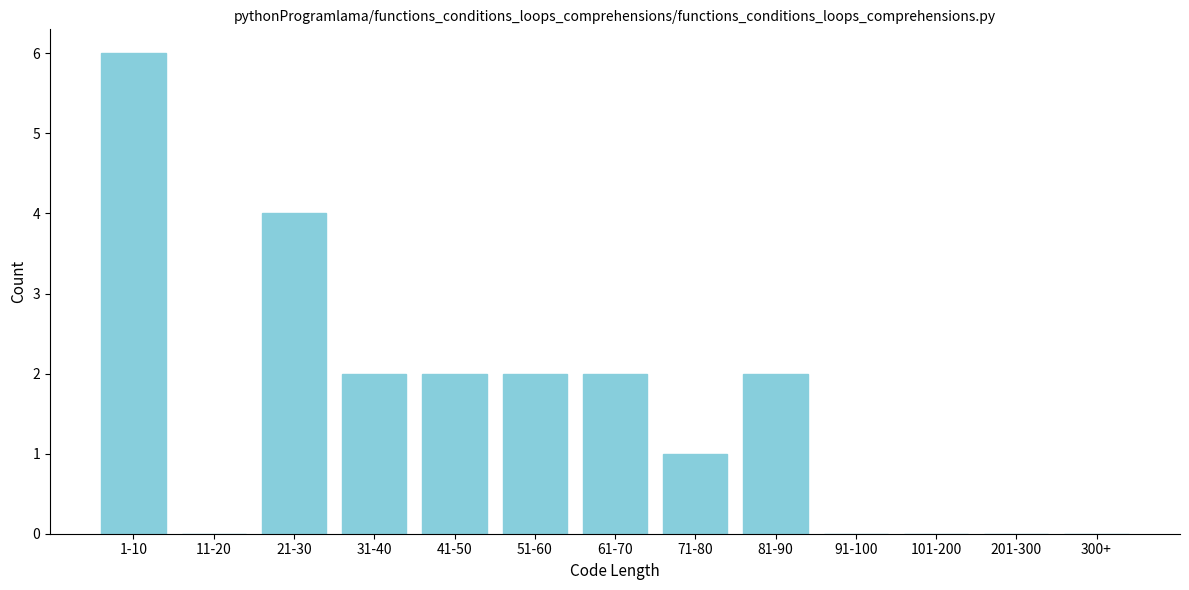

Reading left to right, what are all the values shown in this chart?

1-10=6	11-20=0	21-30=4	31-40=2	41-50=2	51-60=2	61-70=2	71-80=1	81-90=2	91-100=0	101-200=0	201-300=0	300+=0